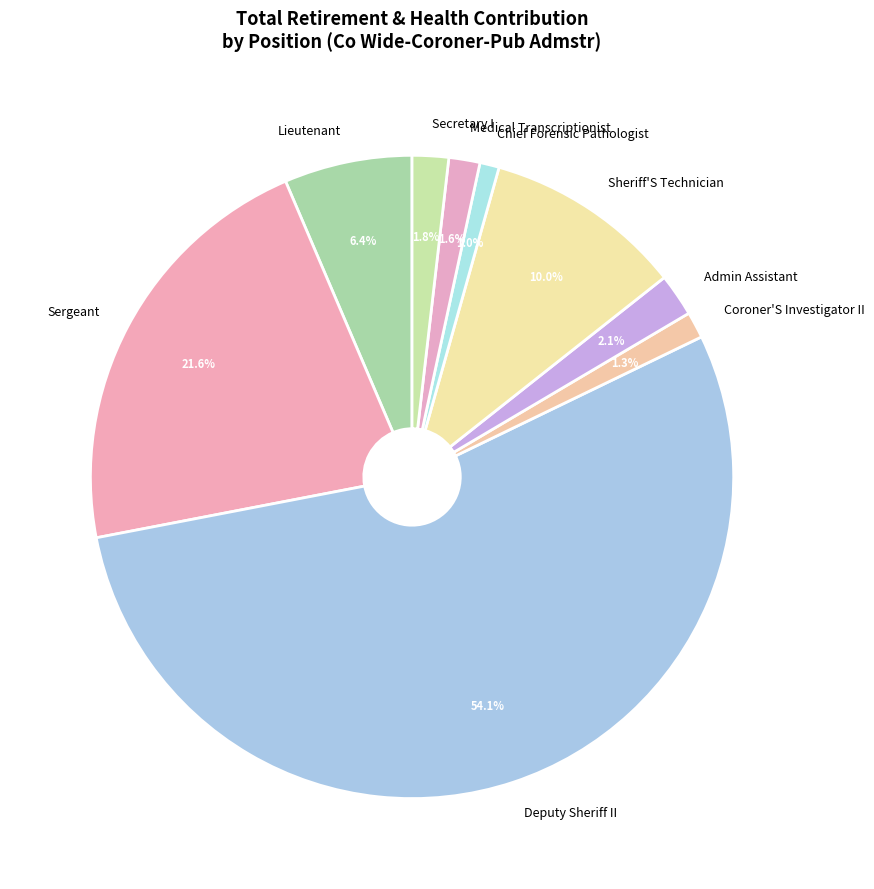

How many segments does this pie chart have?

9